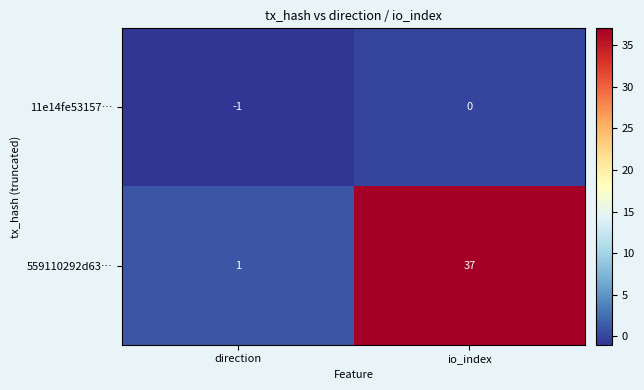

What is the average value of the 559110292d63… series?

19